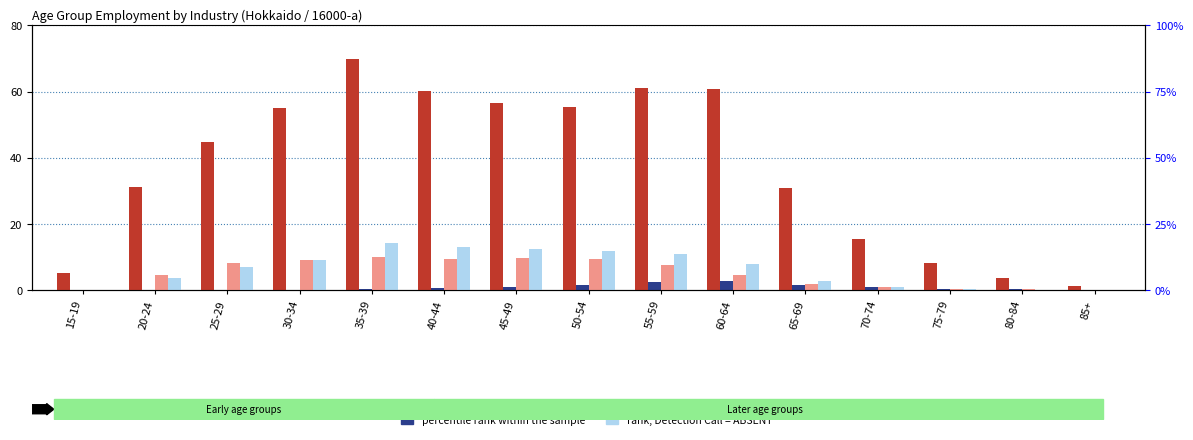

Reading right to left, list all the values displayed in this chart.

count: 1.3	3.7	8.2	15.6	30.9	60.7	61.1	55.5	56.5	60.1	70.0	55.1	44.9	31.2	5.4
percentile rank within the sample: 0.1	0.3	0.6	1.0	1.7	3.0	2.5	1.6	1.1	0.8	0.6	0.2	0.1	0.0	0.0
value, Detection Call = ABSENT: 0.1	0.3	0.6	0.9	1.9	4.7	7.6	9.4	9.7	9.5	10.1	9.1	8.3	4.6	0.1
rank, Detection Call = ABSENT: 0.1	0.2	0.5	1.1	2.9	7.9	10.9	11.8	12.5	13.1	14.4	9.3	7.0	3.8	0.2